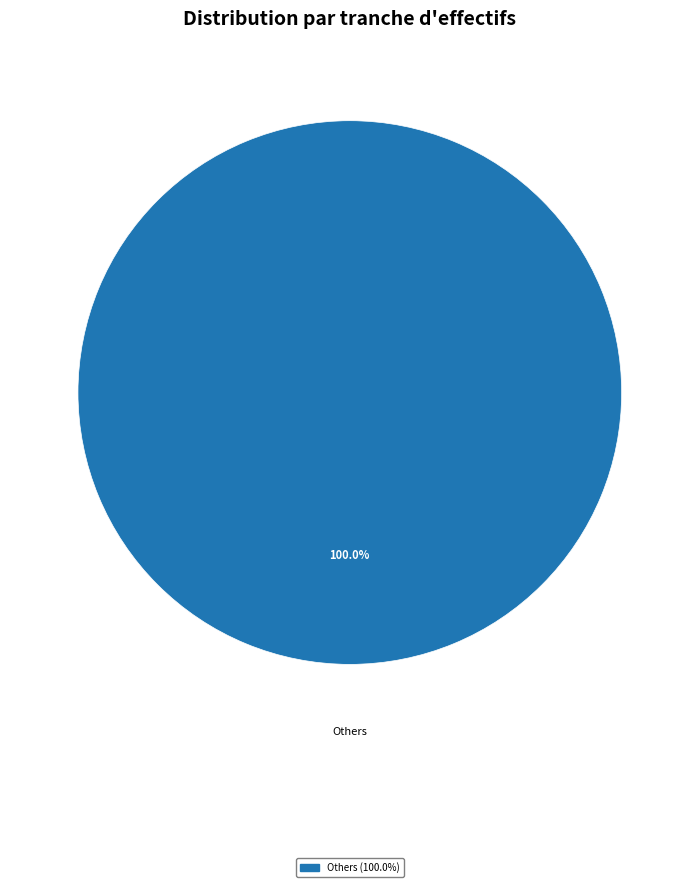

Count the number of slices in the pie.

1